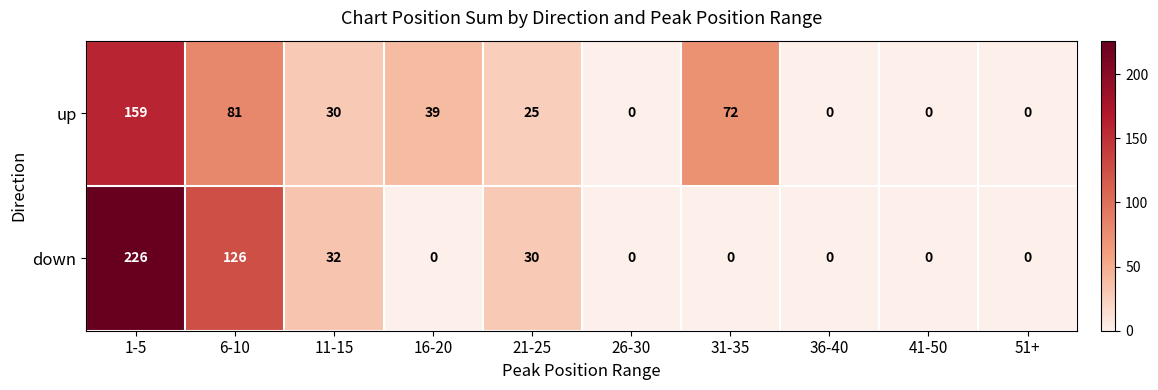

Read the down value at 21-25.

30